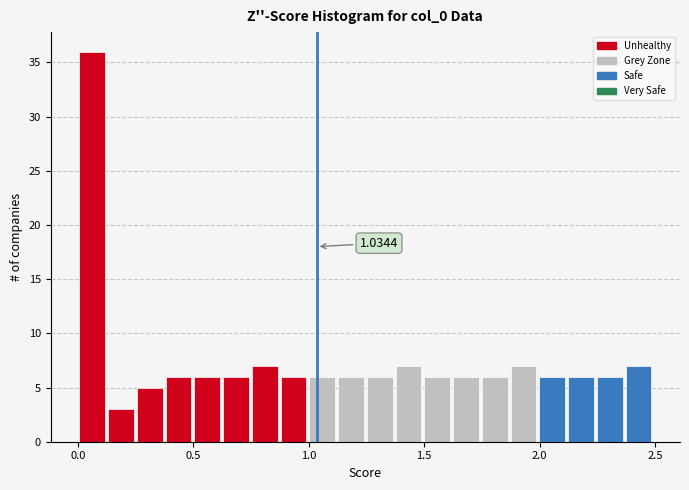

Around what value on the x-axis is the tallest bar? Give the approximate position of its centre, as read against the axis.

0.05